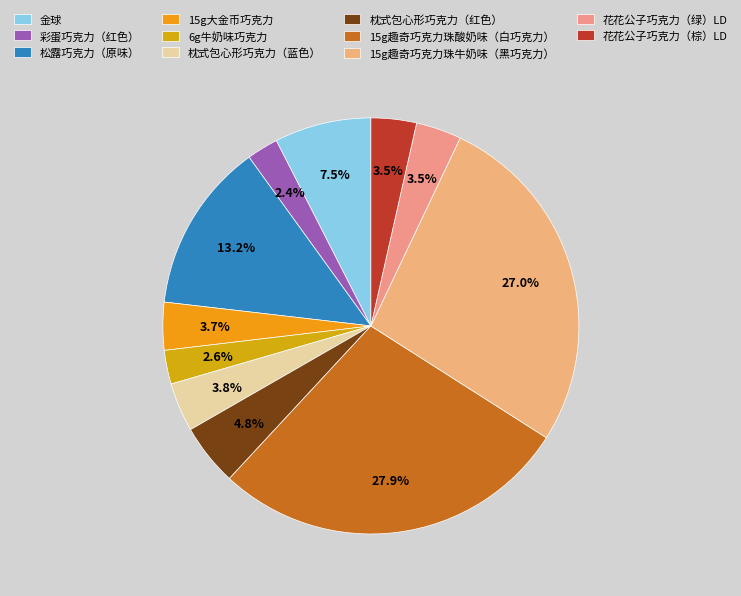

Between 15g趣奇巧克力珠牛奶味（黑巧克力） and 枕式包心形巧克力（蓝色）, which is larger?

15g趣奇巧克力珠牛奶味（黑巧克力）